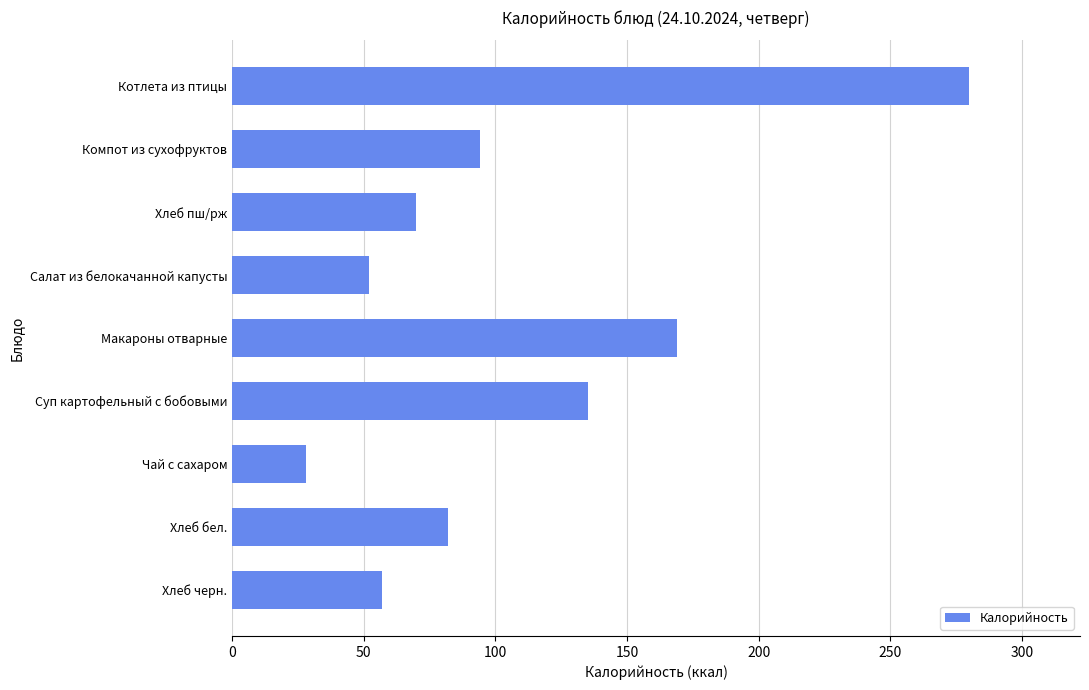

Reading top to bottom, list all the values displayed in this chart.

Котлета из птицы=280	Компот из сухофруктов=94	Хлеб пш/рж=70	Салат из белокачанной капусты=52	Макароны отварные=169	Суп картофельный с бобовыми=135	Чай с сахаром=28	Хлеб бел.=82	Хлеб черн.=57